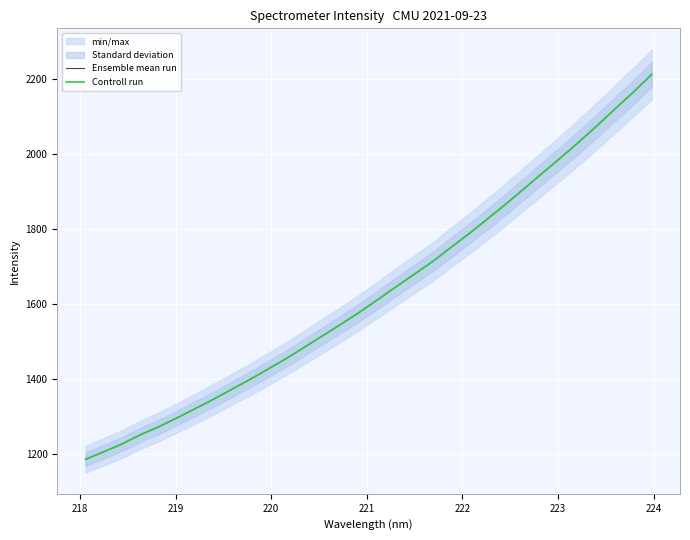

Reading right to left, list all the values displayed in this chart.

Ensemble mean run: 2211.1	2164.1	2119.6	2074.4	2030.8	1988.8	1948.0	1906.7	1865.8	1826.4	1787.6	1750.7	1713.0	1679.5	1646.0	1612.0	1578.4	1546.8	1516.3	1485.7	1455.3	1427.0	1399.2	1372.8	1346.4	1321.3	1296.8	1272.9	1251.8	1227.5	1206.5	1186.5
Controll run: 2211.1	2164.1	2119.6	2074.4	2030.8	1988.8	1948.0	1906.7	1865.8	1826.4	1787.6	1750.7	1713.0	1679.5	1646.0	1612.0	1578.4	1546.8	1516.3	1485.7	1455.3	1427.0	1399.2	1372.8	1346.4	1321.3	1296.8	1272.9	1251.8	1227.5	1206.5	1186.5